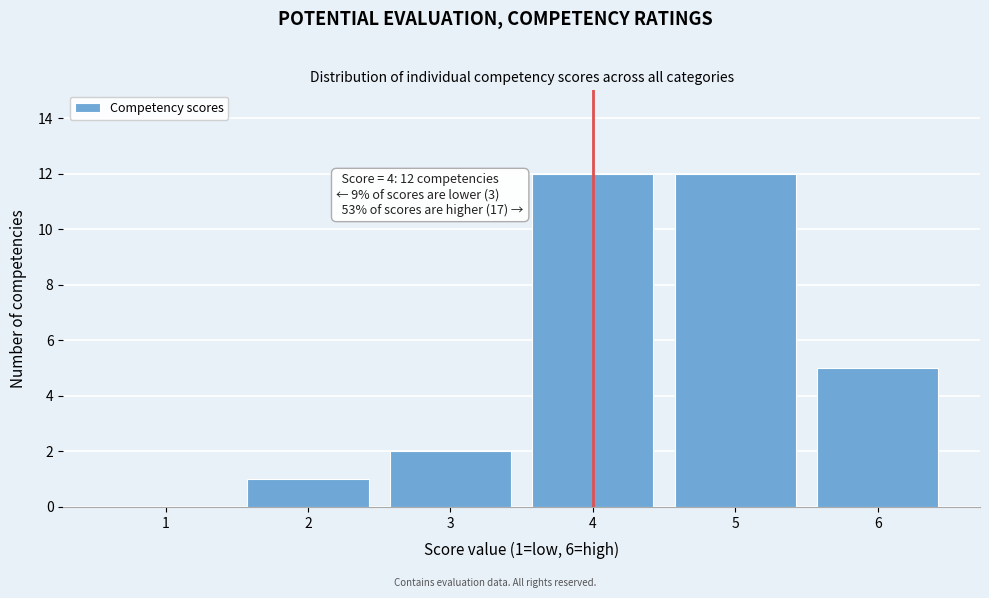

Reading left to right, list all the values displayed in this chart.

1=0	2=1	3=2	4=12	5=12	6=5